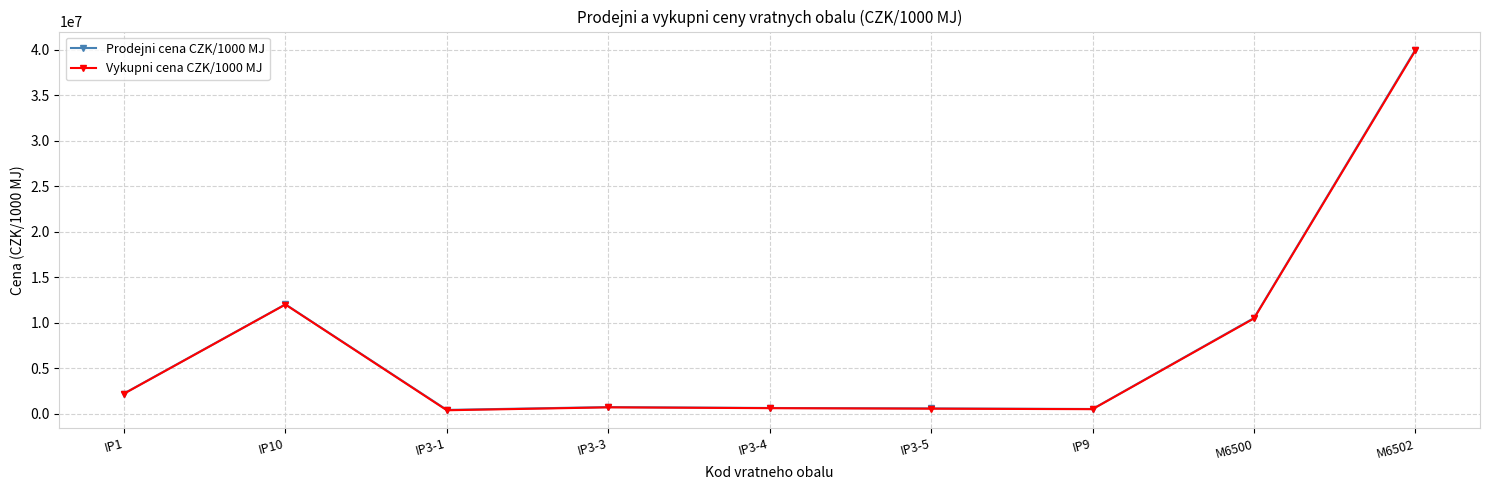

True or false: Vykupni cena CZK/1000 MJ has a value of 21115185 at M6502.

False